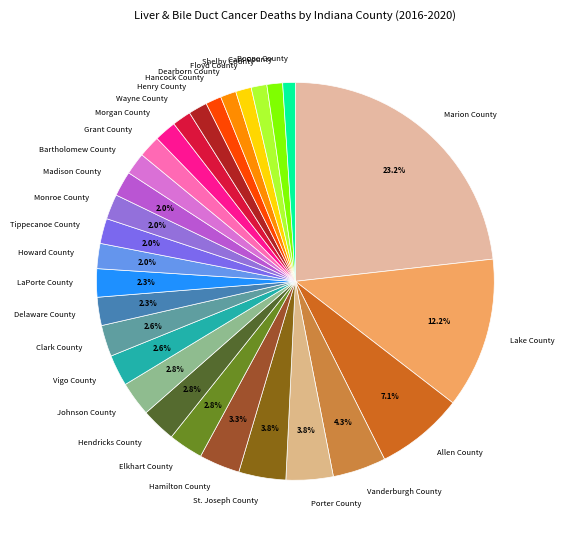

To the nearest percent, what portion does Bartholomew County represent?

2%